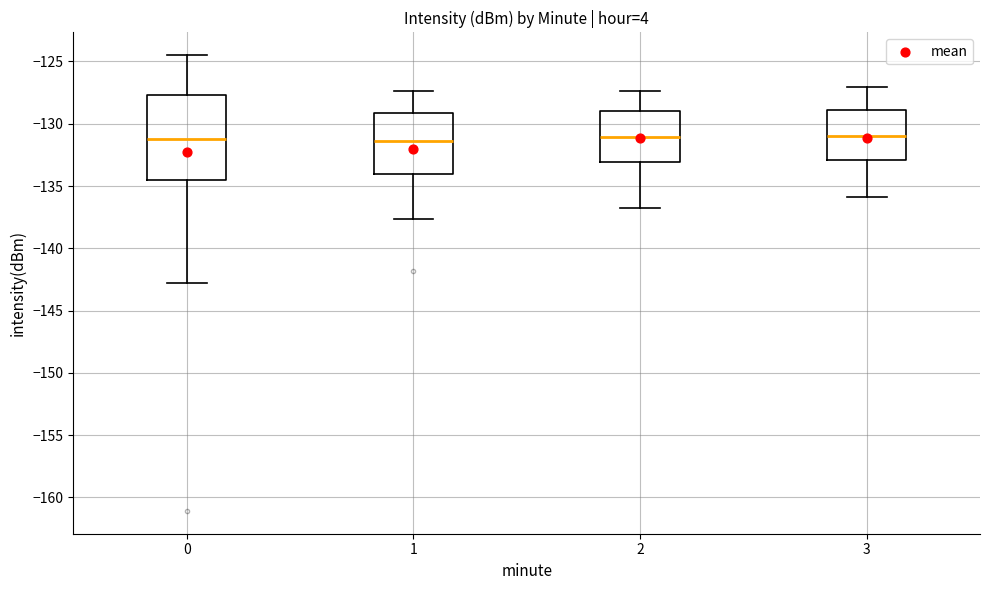

Reading left to right, read every box against the y-axis: the position of its median line, the range the box covers, and the ends of its whiskers. The values are not printed on the chart, so give them approximately, as read against the axis.

0: median -131.0, box -134.5 to -127.5, whiskers -143.0 to -124.5
1: median -131.5, box -134.0 to -129.0, whiskers -137.5 to -127.5
2: median -131.0, box -133.0 to -129.0, whiskers -137.0 to -127.5
3: median -131.0, box -133.0 to -129.0, whiskers -136.0 to -127.0